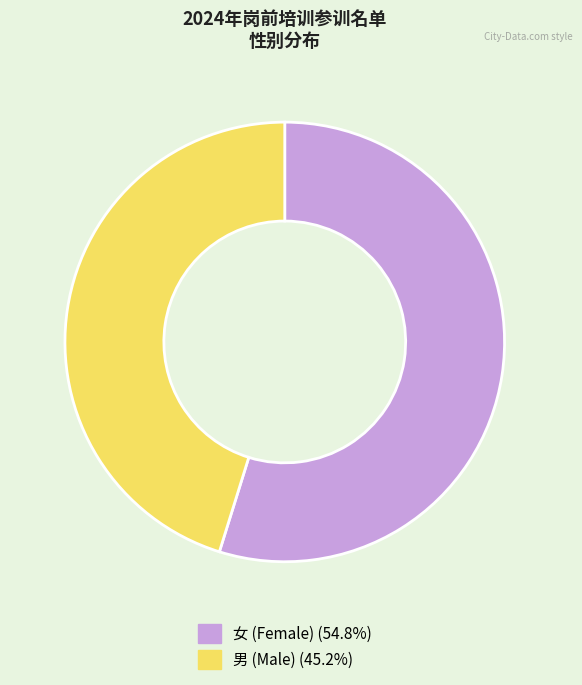

Is 男 the majority of the pie?

No